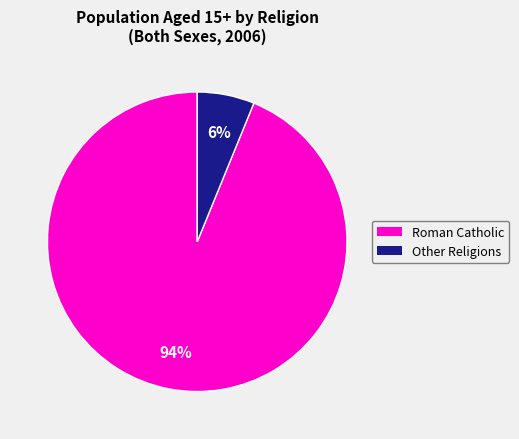

To the nearest percent, what is the average slice percentage?

50%